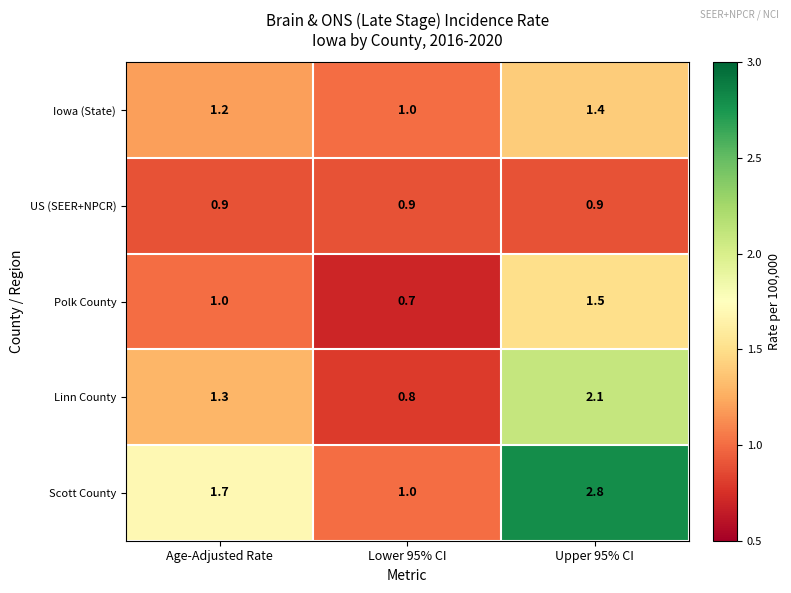

Rank the series at Upper 95% CI from lowest to highest value.

US (SEER+NPCR), Iowa (State), Polk County, Linn County, Scott County